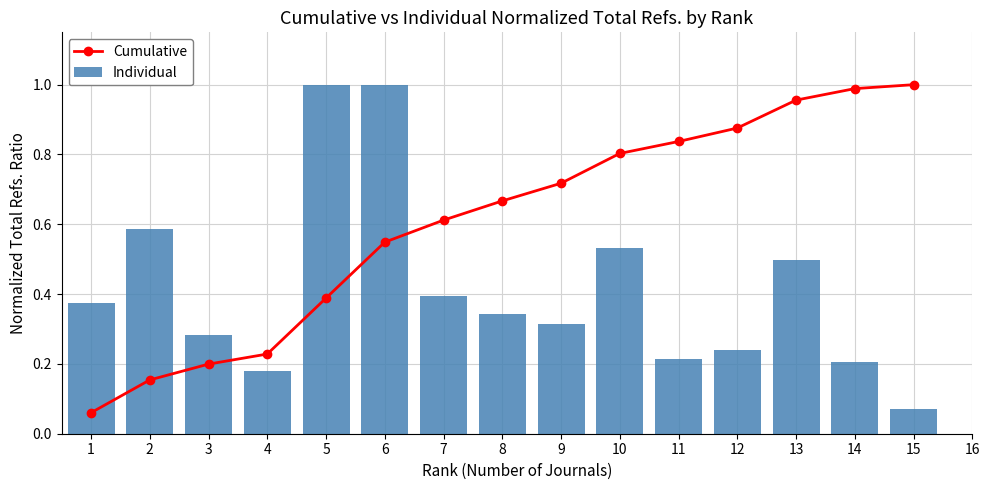

The value of Cumulative at 5 is 0.4. True or false?

True